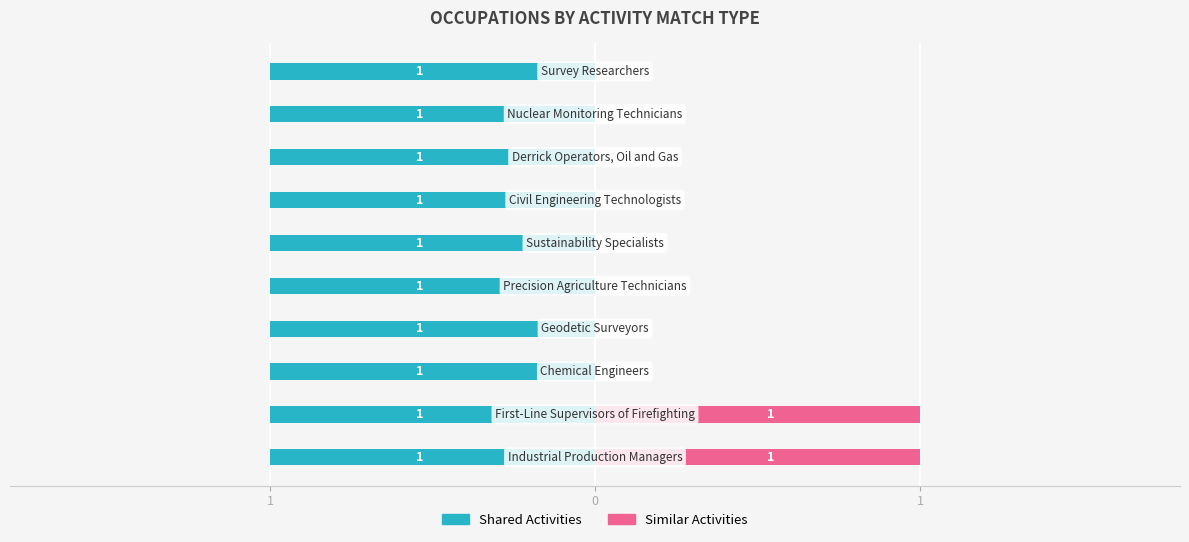

How many series are shown in this chart?

2